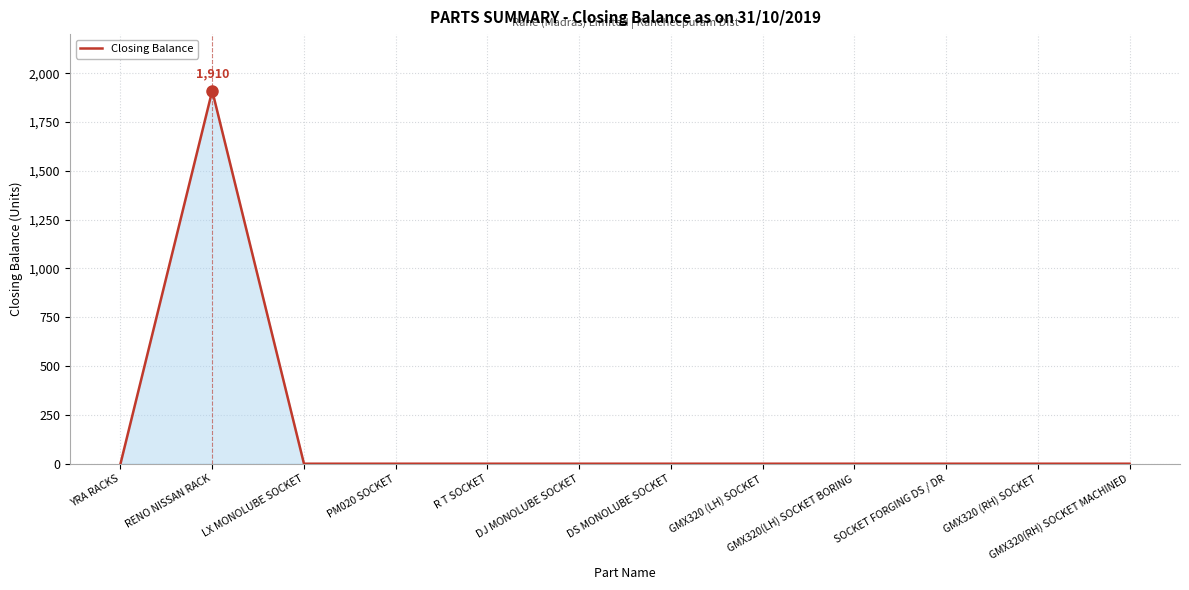

Count the number of data series in this chart.

1